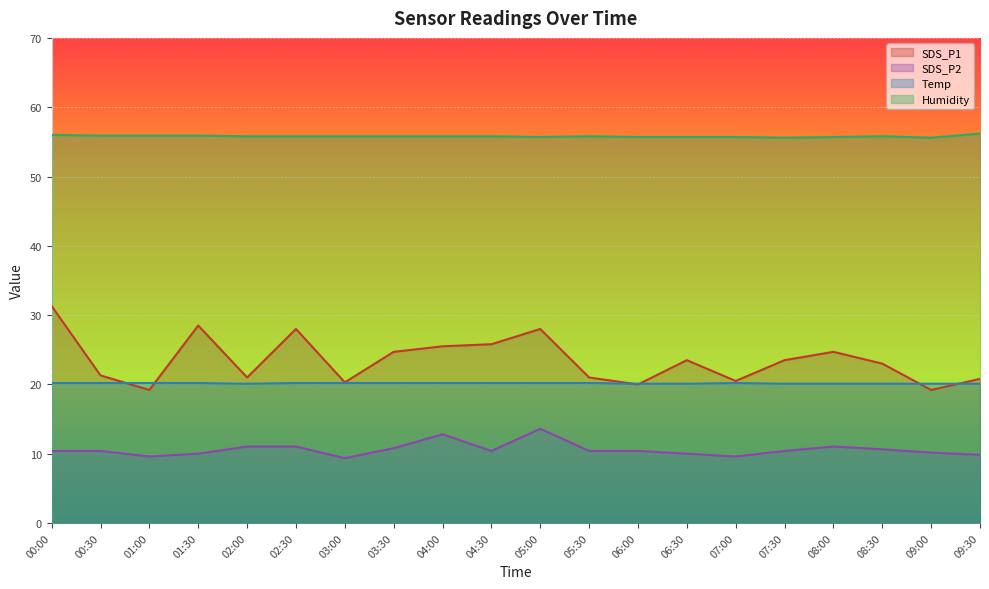

How many Humidity values are between 55 and 56?

19